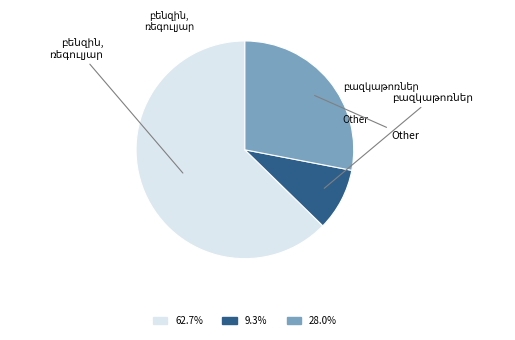

Is there any slice that represents more than half of the pie?

Yes